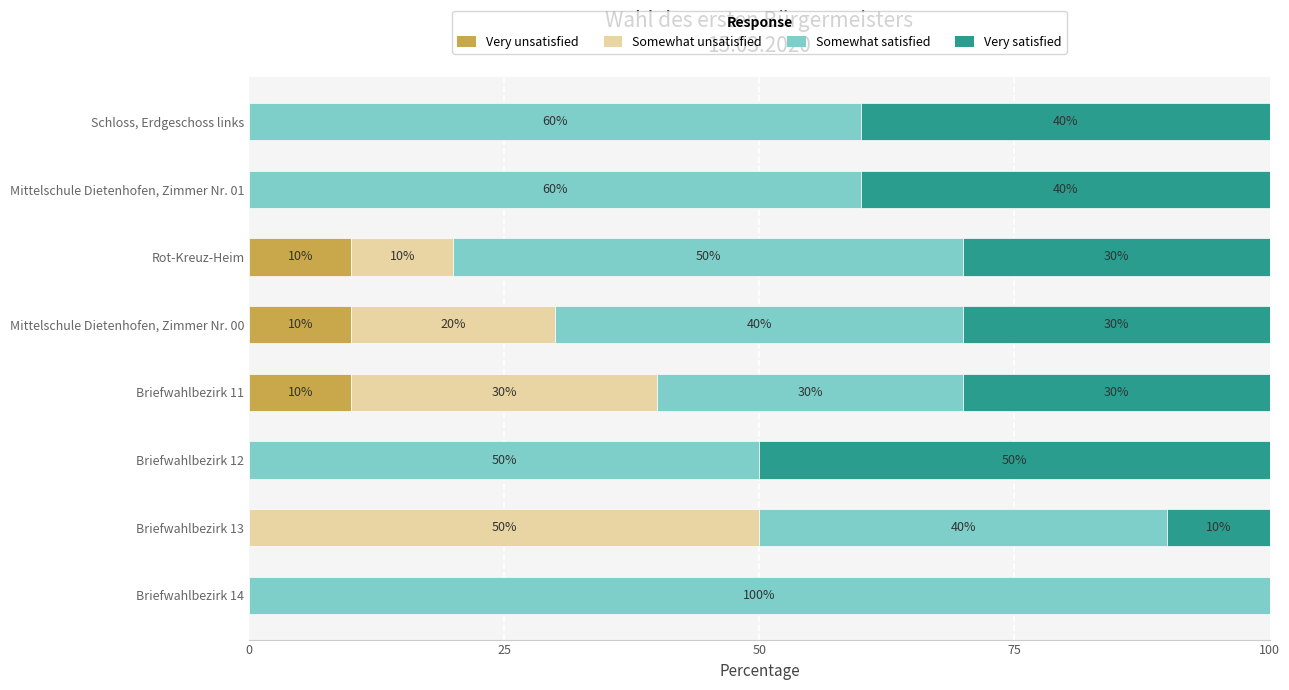

The value of Very unsatisfied at Briefwahlbezirk 14 is 5. True or false?

False